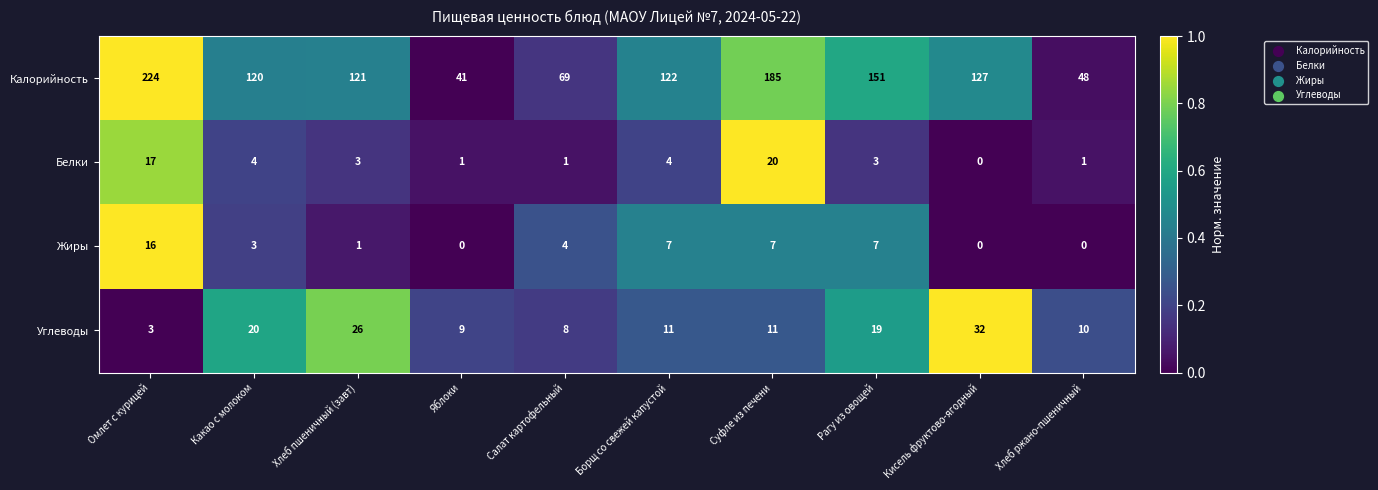

At which category does the chart reach its peak across all series?

Омлет с курицей